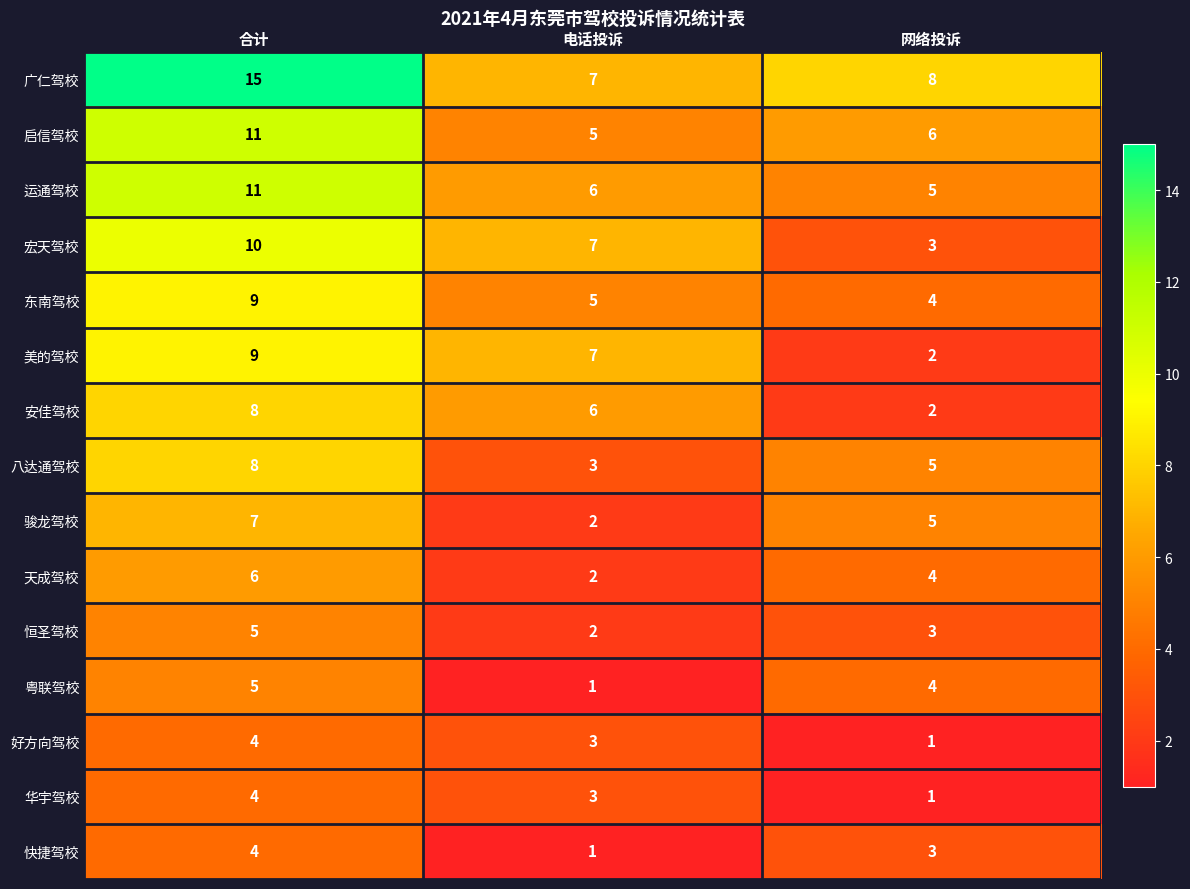

How many categories are shown in the chart?

3